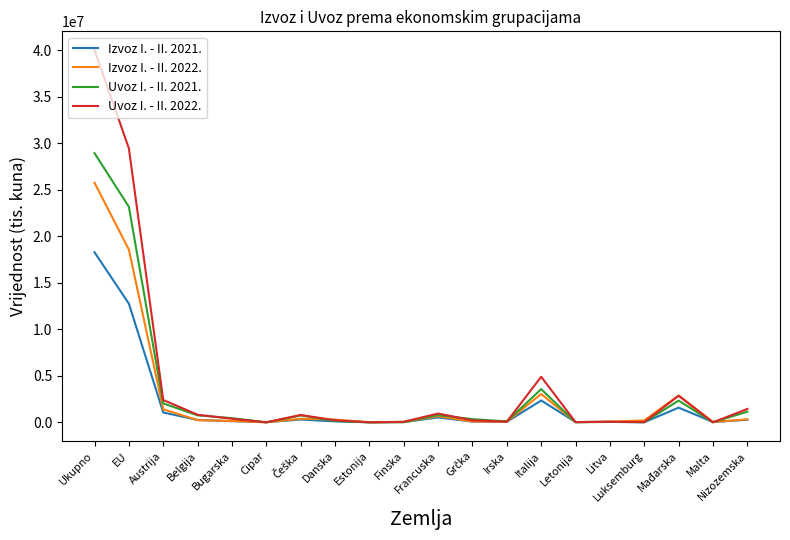

The Izvoz I. - II. 2022. series shows 327112 at Nizozemska. True or false?

True